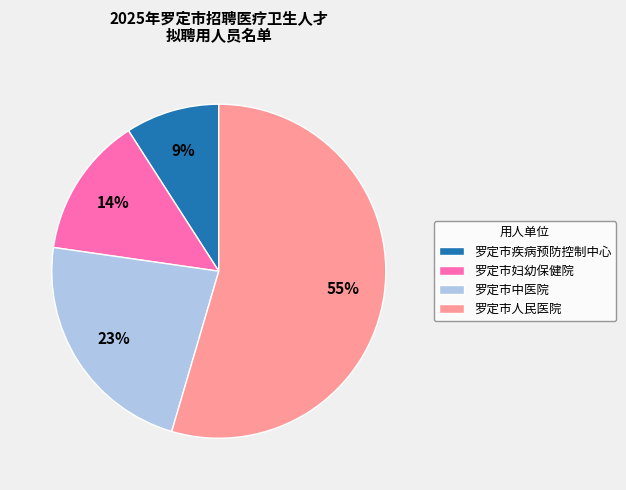

Which slice is the smallest?

罗定市疾病预防控制中心